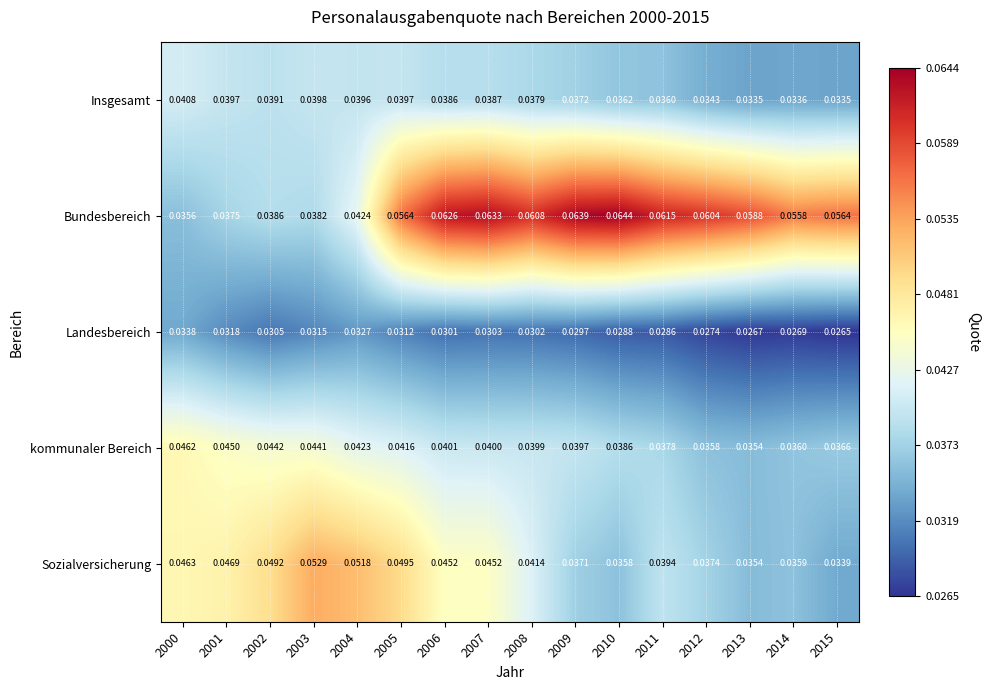

Which series has the largest total across all categories?

Bundesbereich